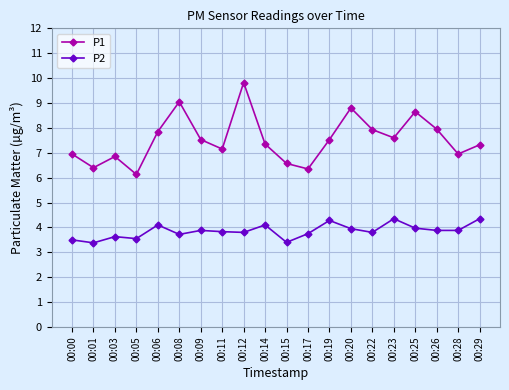

What is the minimum value shown in the chart?

3.4